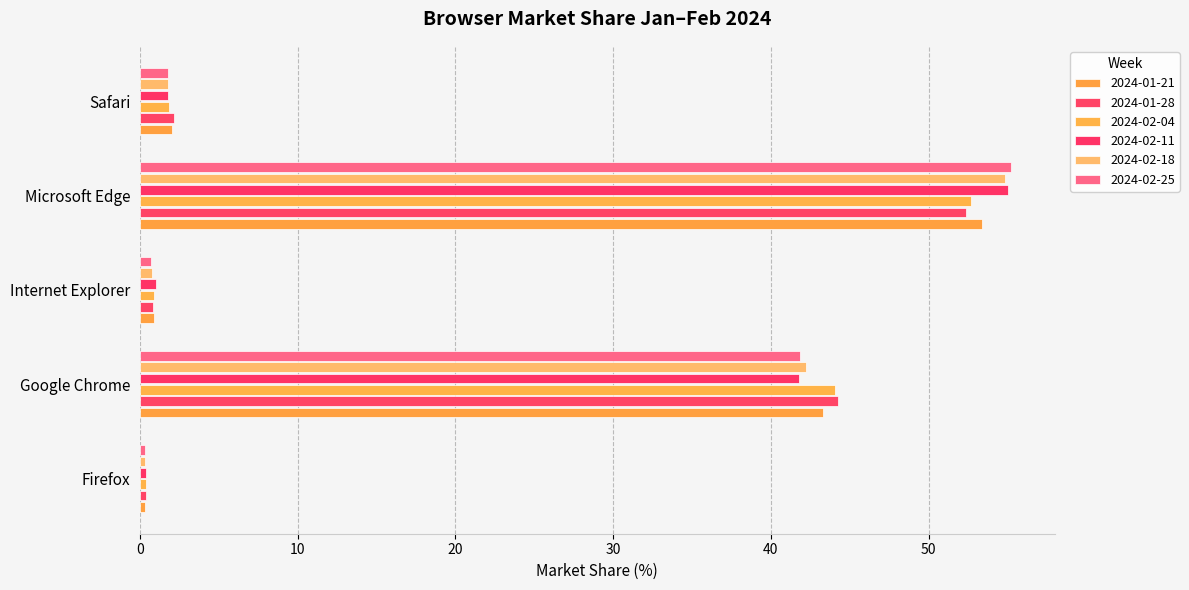

Where is 2024-02-11 nearest to the value 27?

Google Chrome